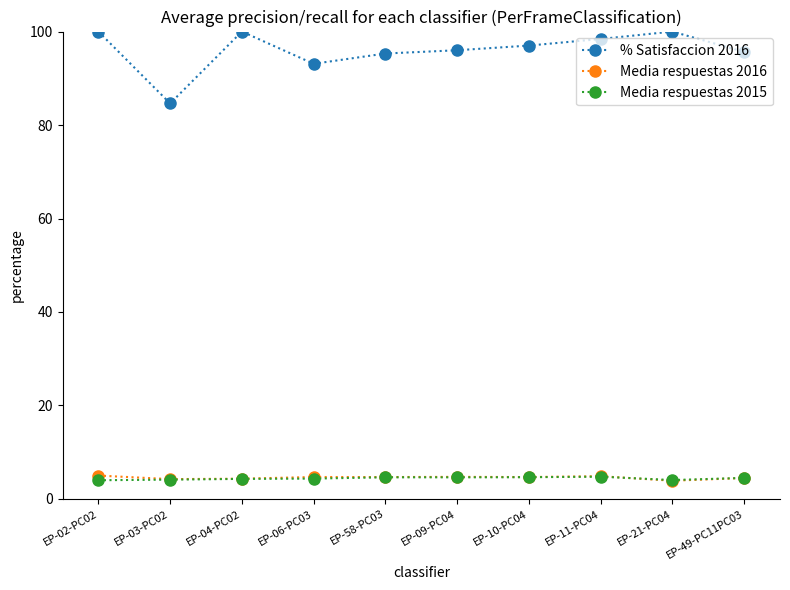

Does the chart have visible grid lines?

No